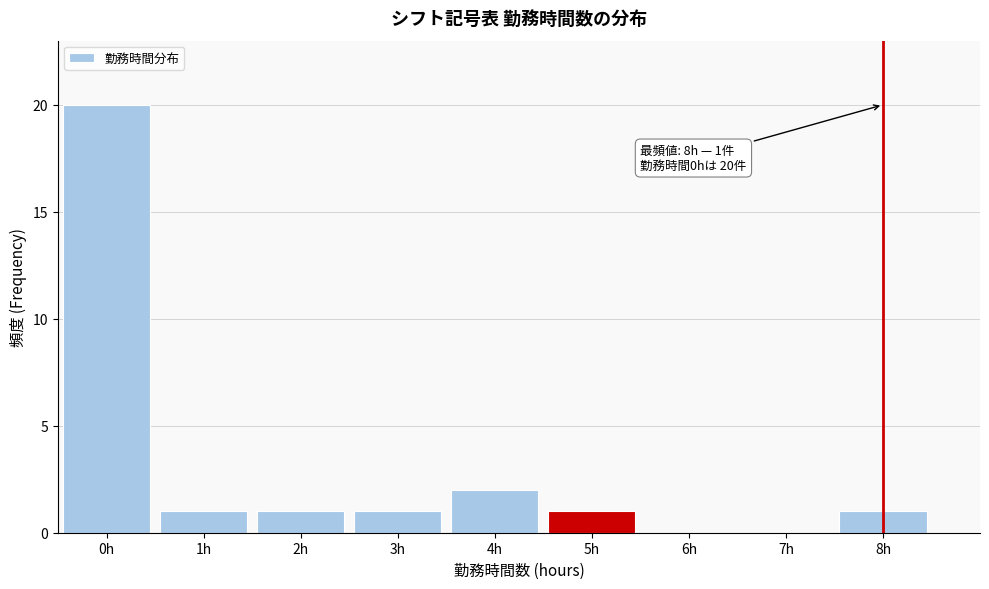

Which range on the x-axis has the tallest bar?

-0.5 to 0.5